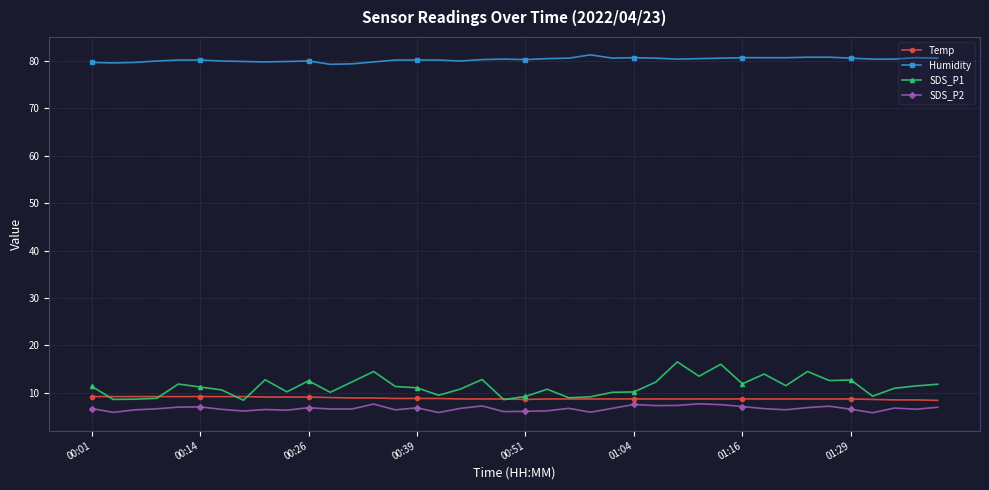

What is the minimum value for Humidity?

79.3